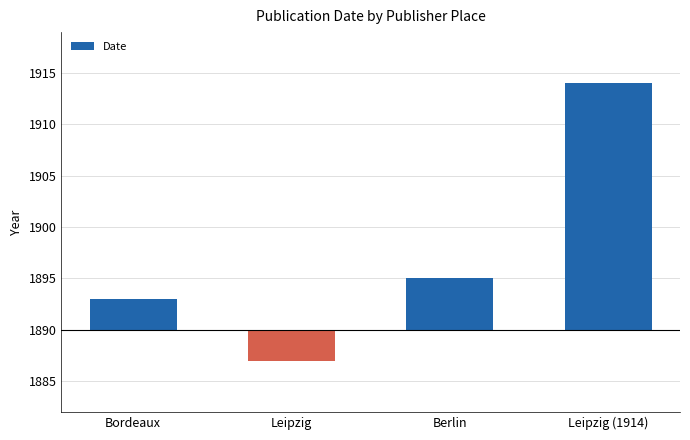

What is the difference between the maximum and second lowest values?

21